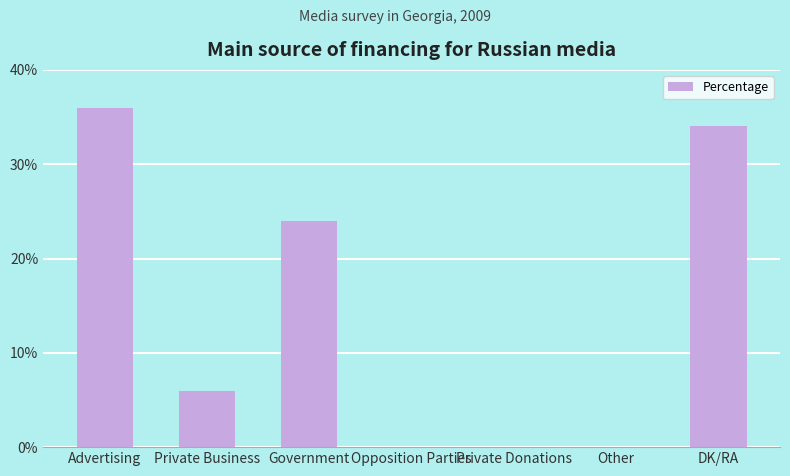

What is the sum of the values at DK/RA and Other?

34